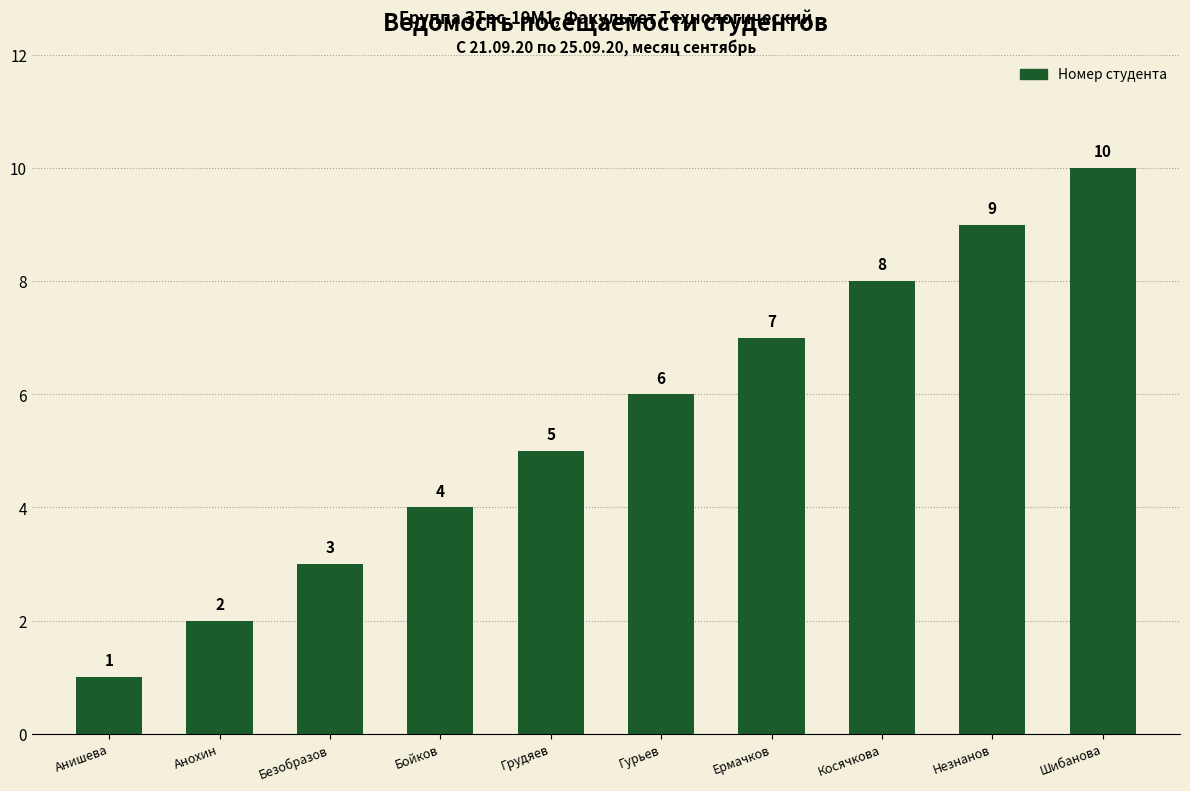

How many data points does each series have?

10